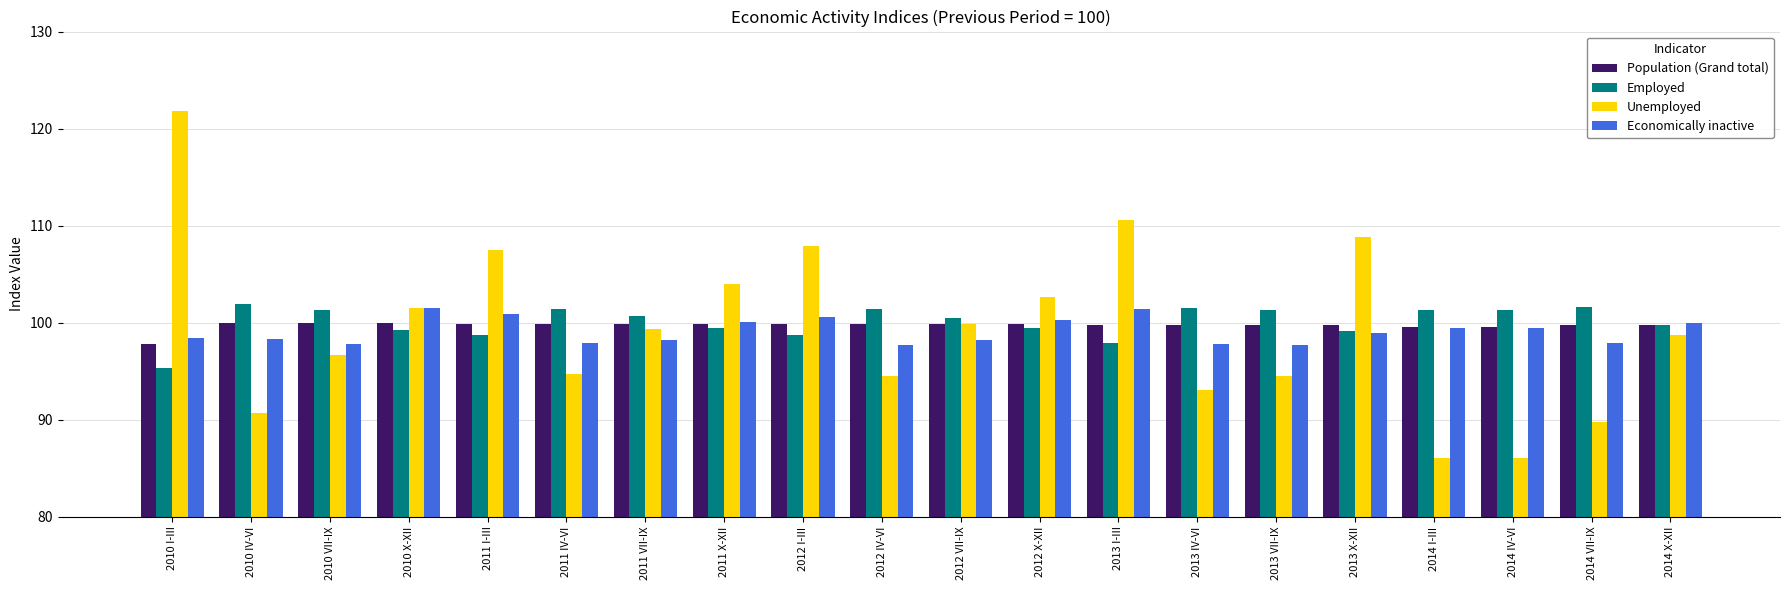

What is the spread (max minus min) of values at 2012 IV-VI?

6.9